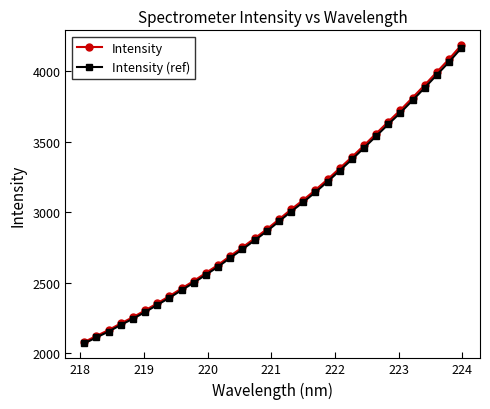

At how many categories does at least one series exceed 4035?

2